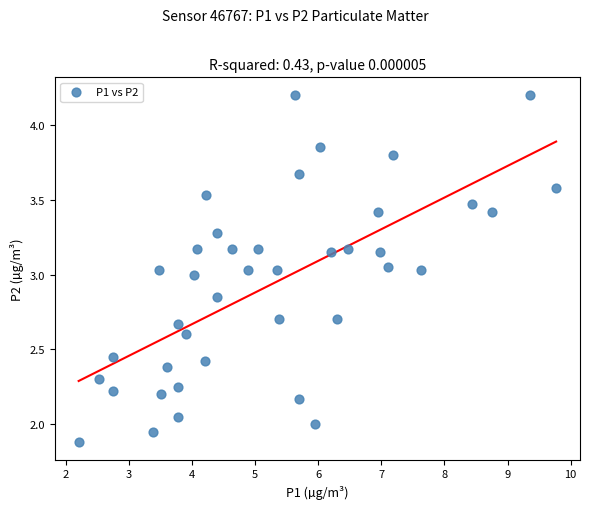

What is the range of X values (max minus min)?

7.6